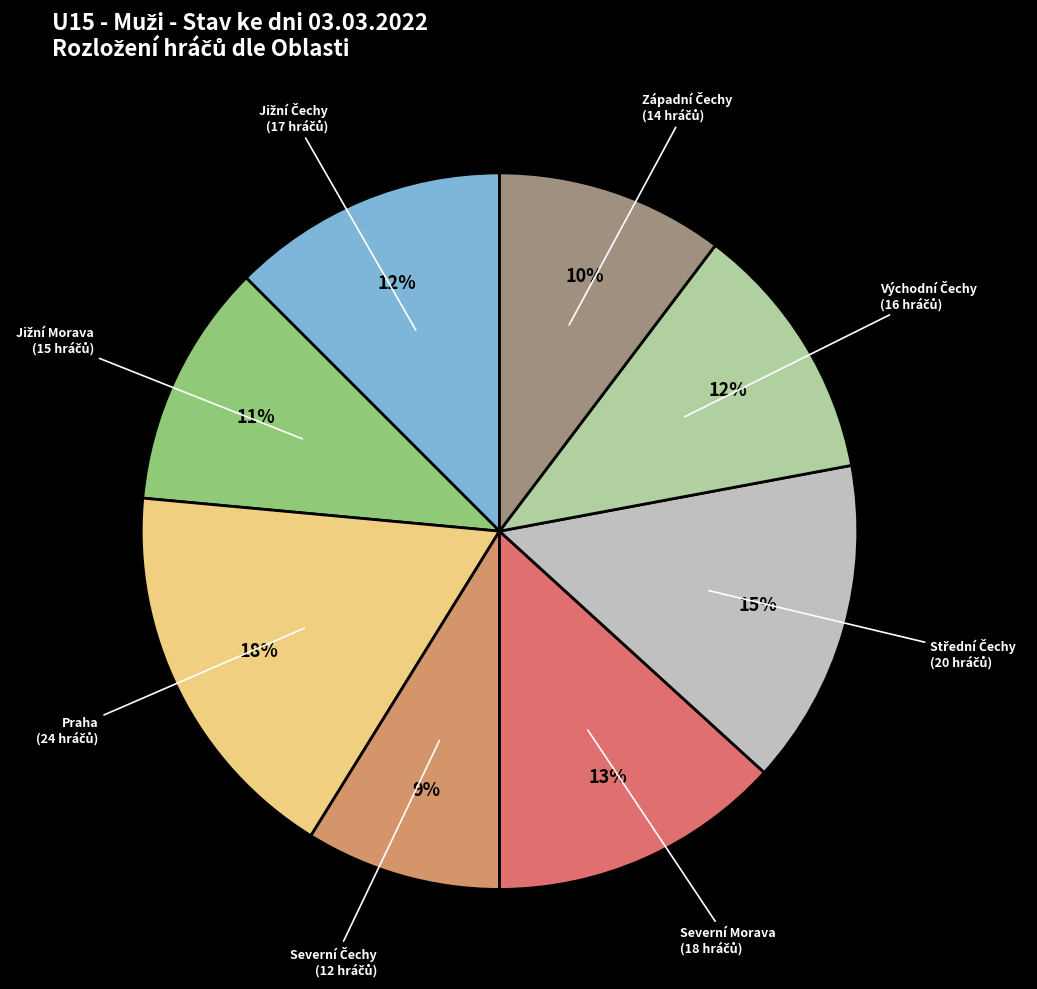

Which category has the biggest portion of the pie?

Praha